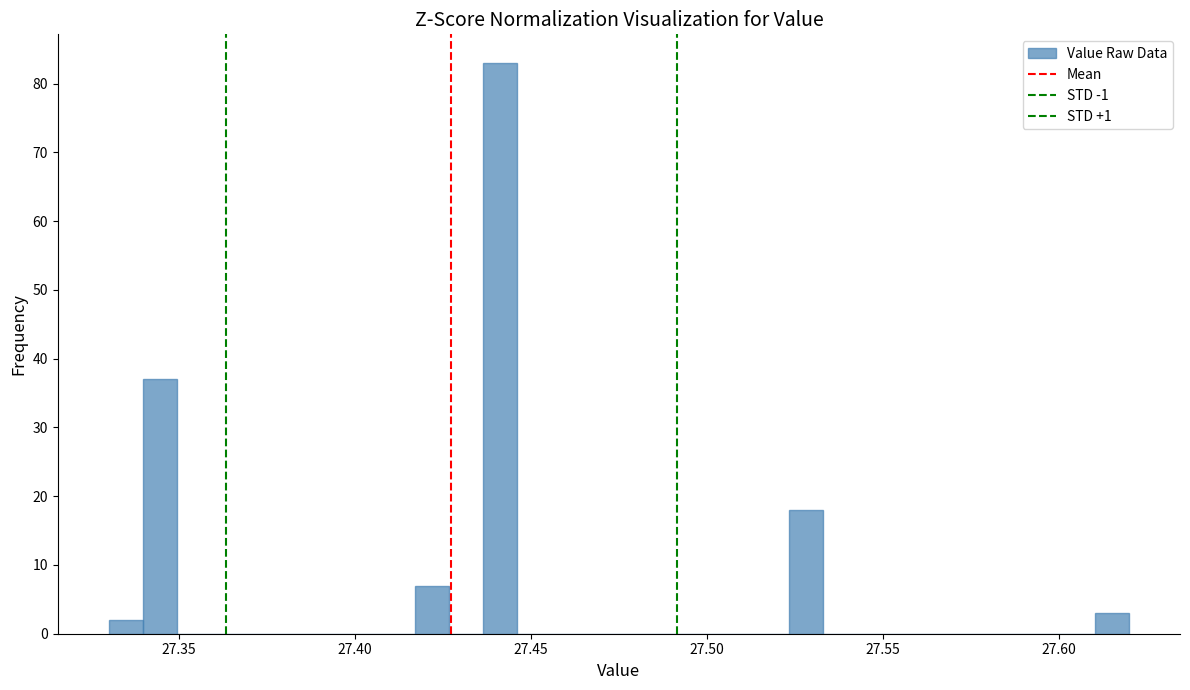

Around what value on the x-axis is the tallest bar? Give the approximate position of its centre, as read against the axis.

27.440